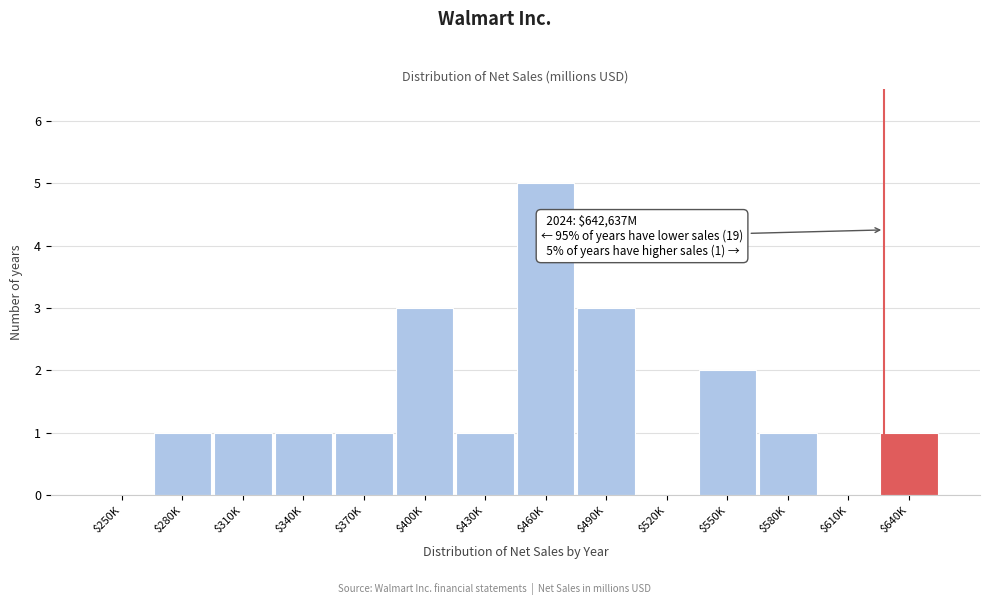

What is the sum of all values?

20